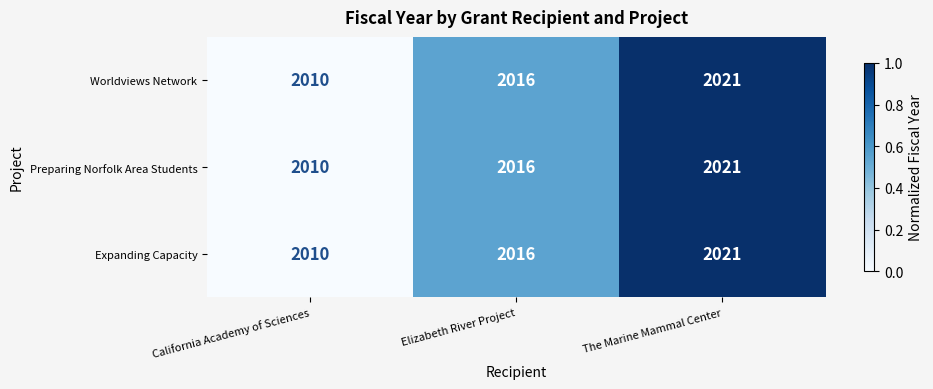

How many categories are shown in the chart?

3